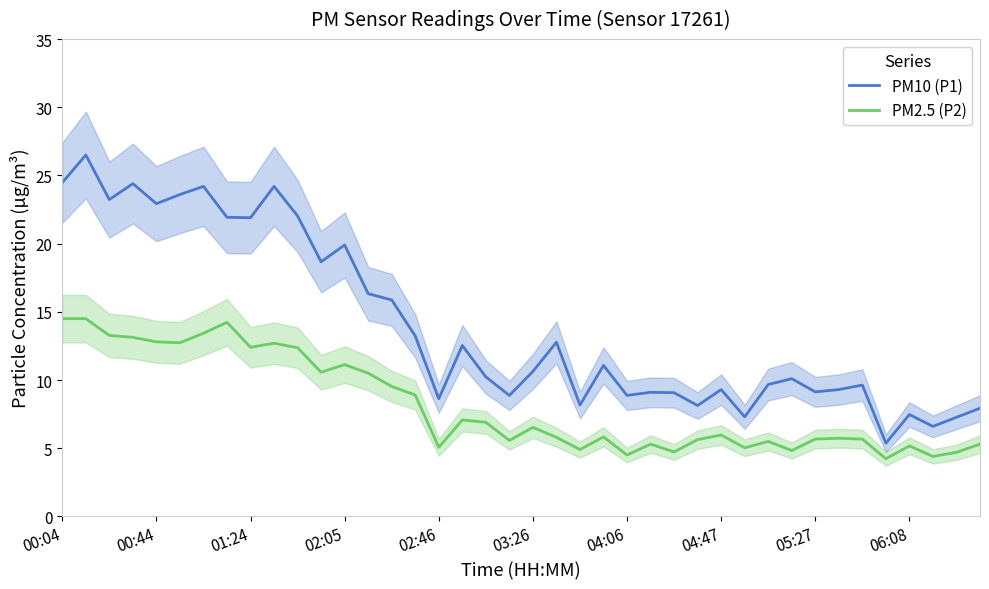

What is the highest value of the PM2.5 (P2) series?

14.5